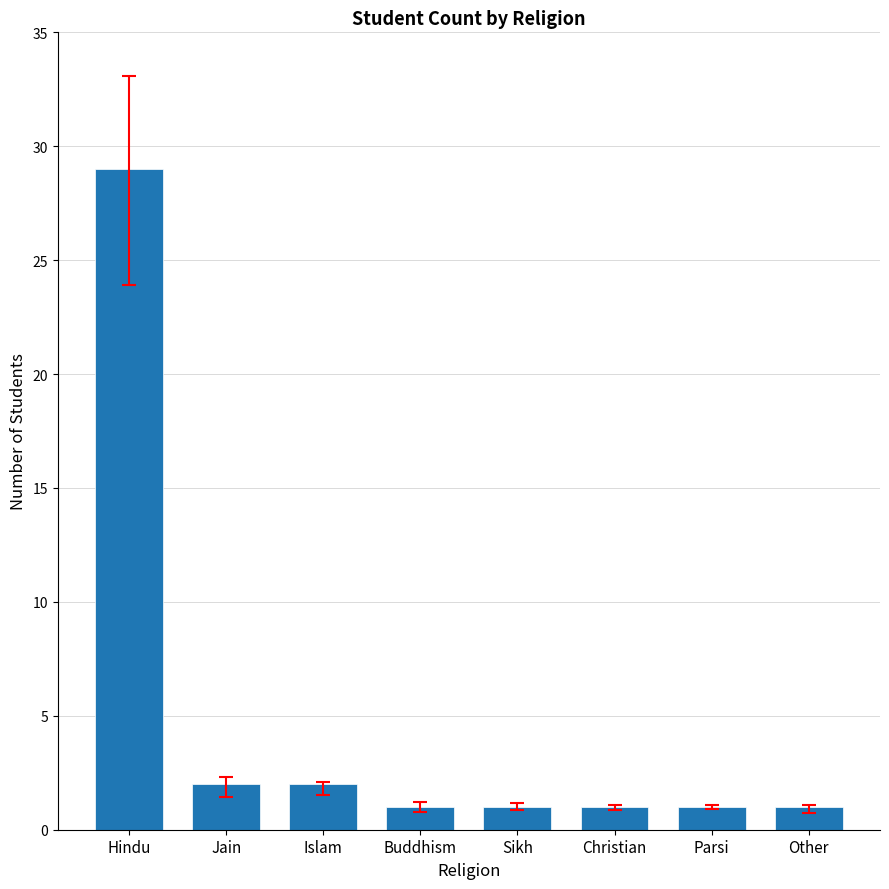

What is the ratio of the value at Christian to the value at Sikh?

1.0